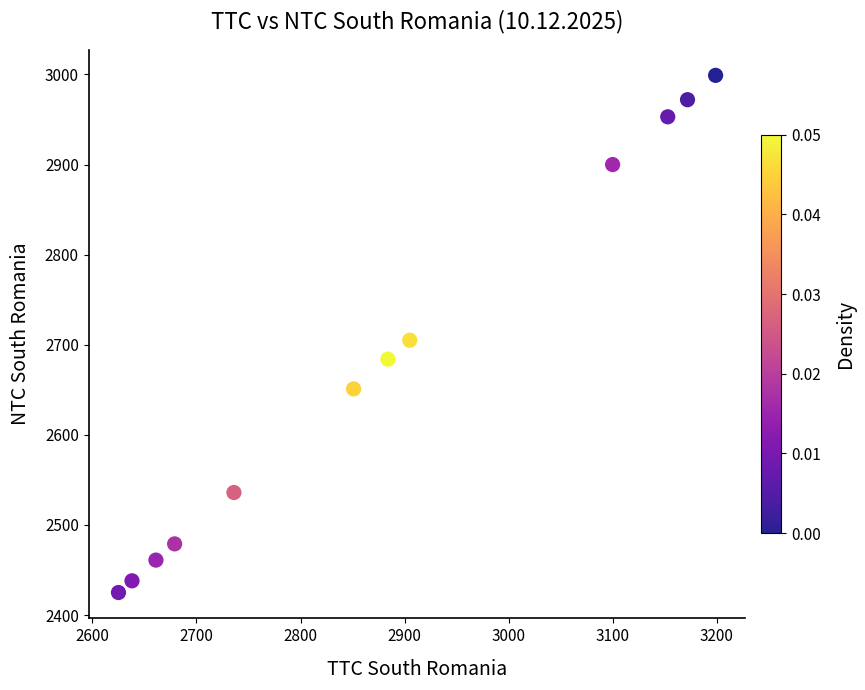

What is the range of Y values (max minus min)?

574